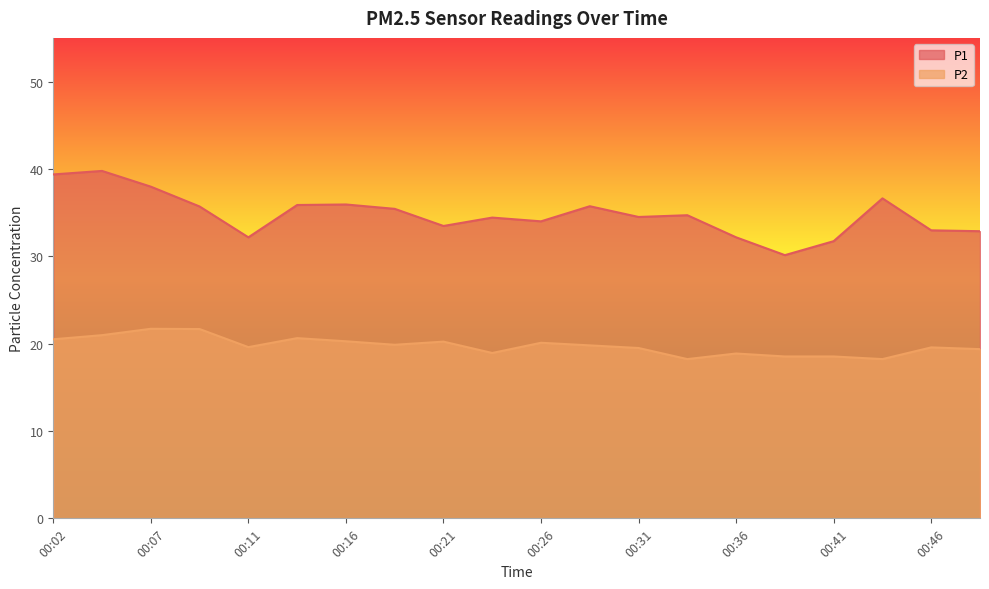

The value of P1 at 00:24 is 34.4. True or false?

True